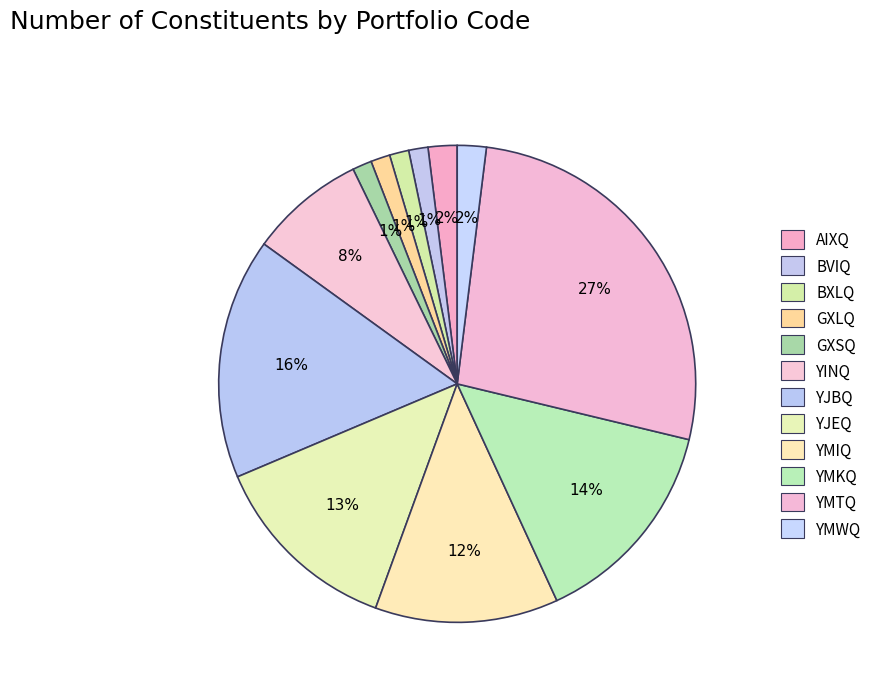

Is YMTQ the majority of the pie?

No